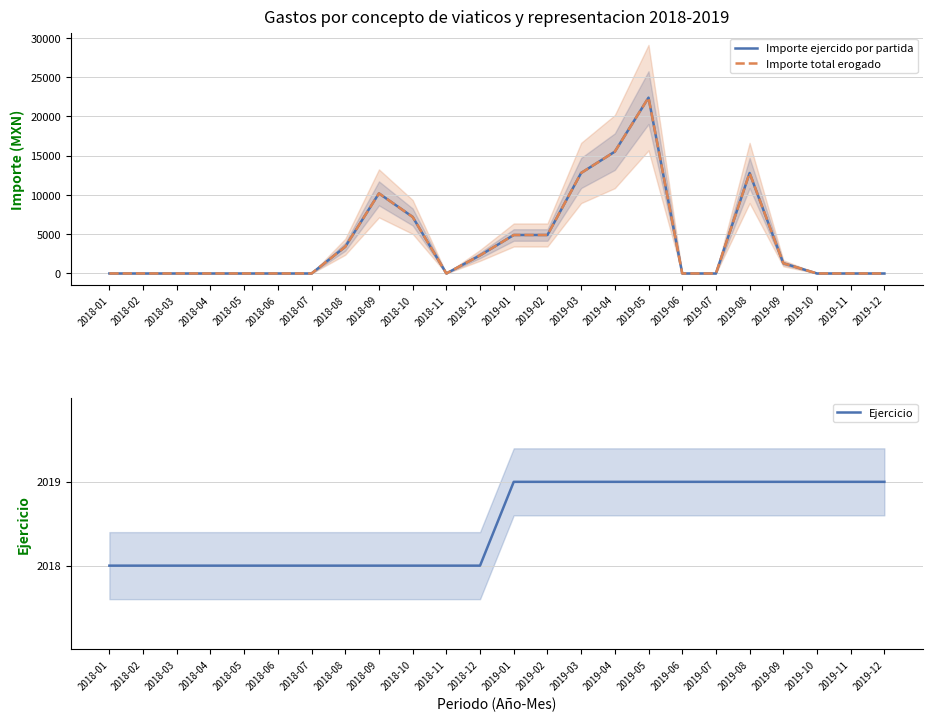

True or false: Importe total erogado has a value of 8009 at 2019-10.

False